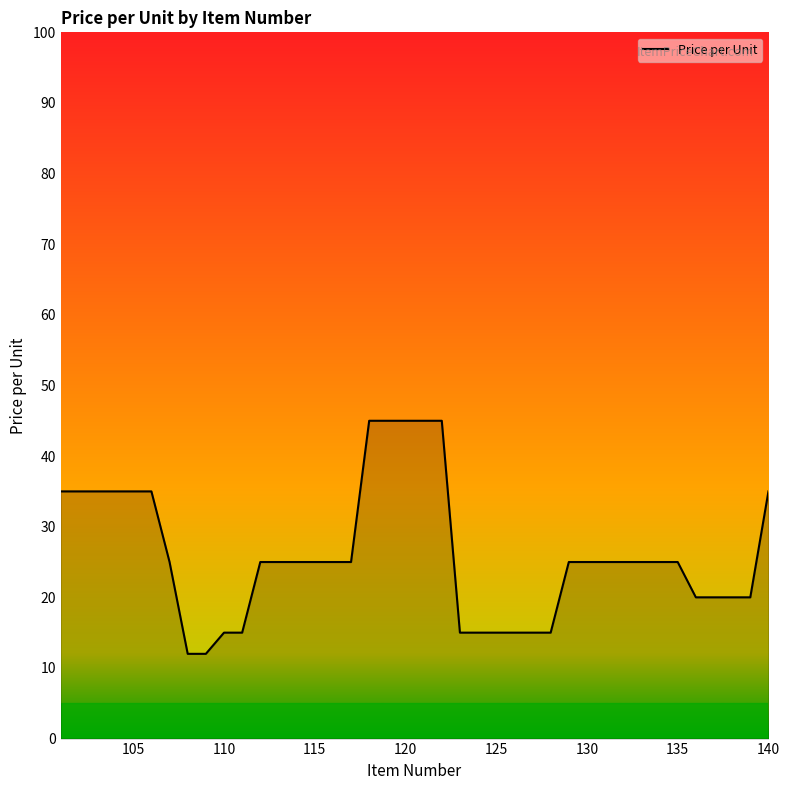

Count the values in the range 20 to 35.

25